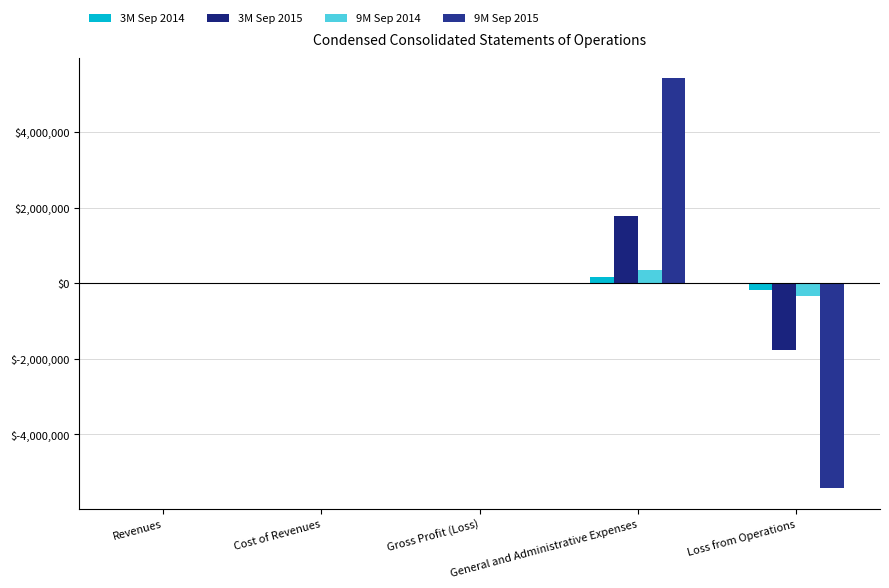

How many groups of bars are there?

5